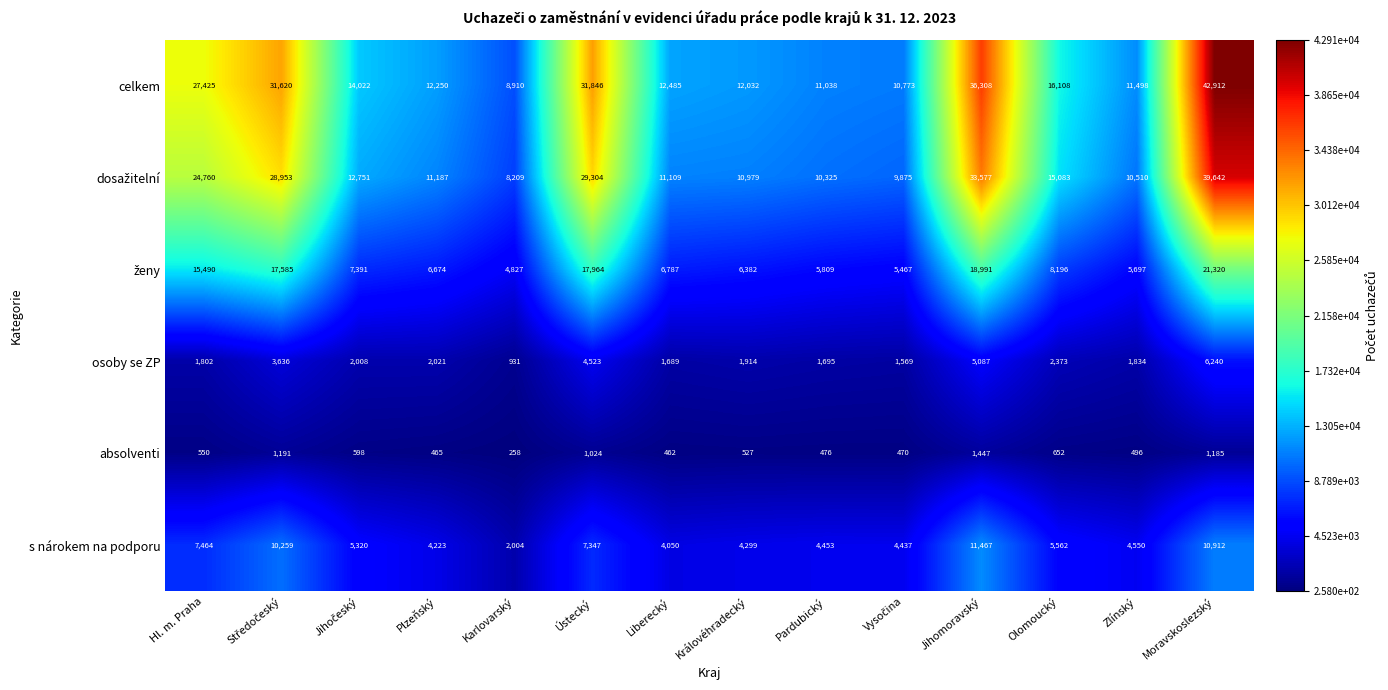

At which label is absolventi closest to 852?

Ústecký